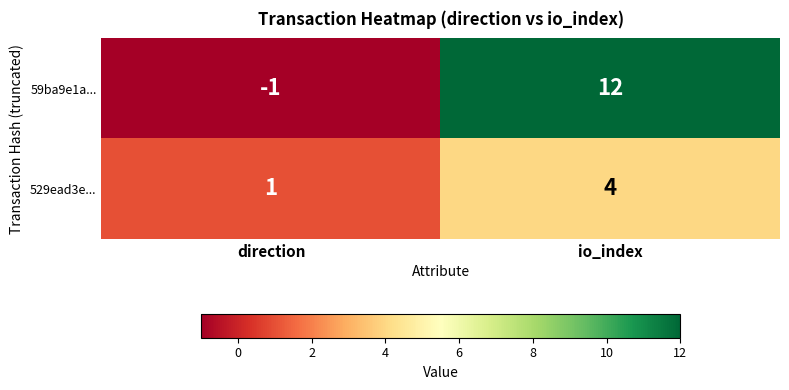

Rank the series at io_index from highest to lowest value.

59ba9e1a..., 529ead3e...